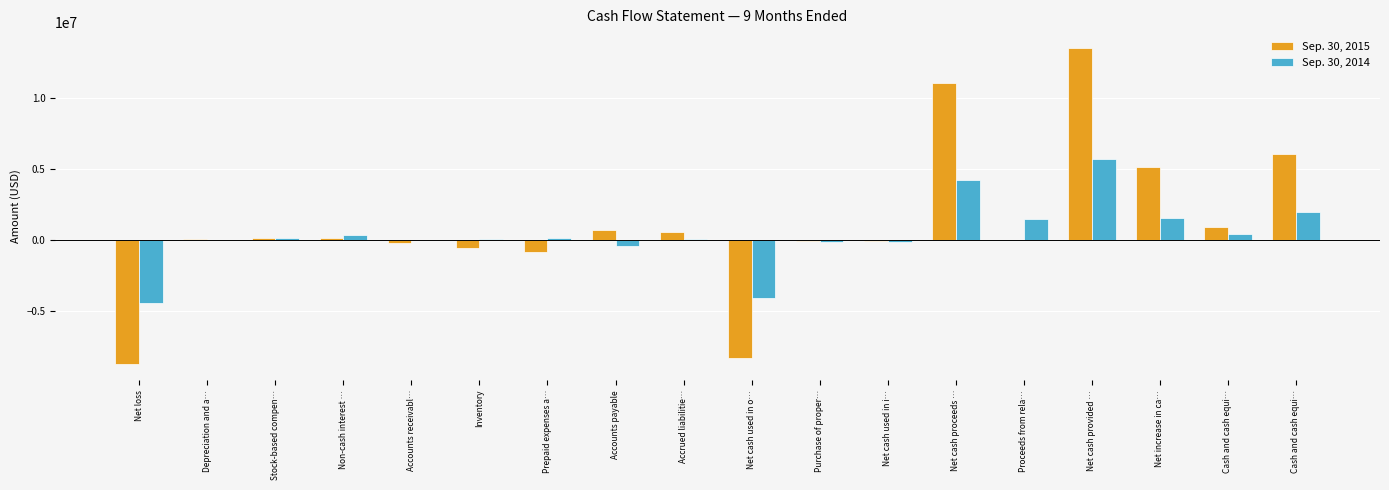

At which label is Sep. 30, 2014 closest to 633000?

Cash and cash equi…